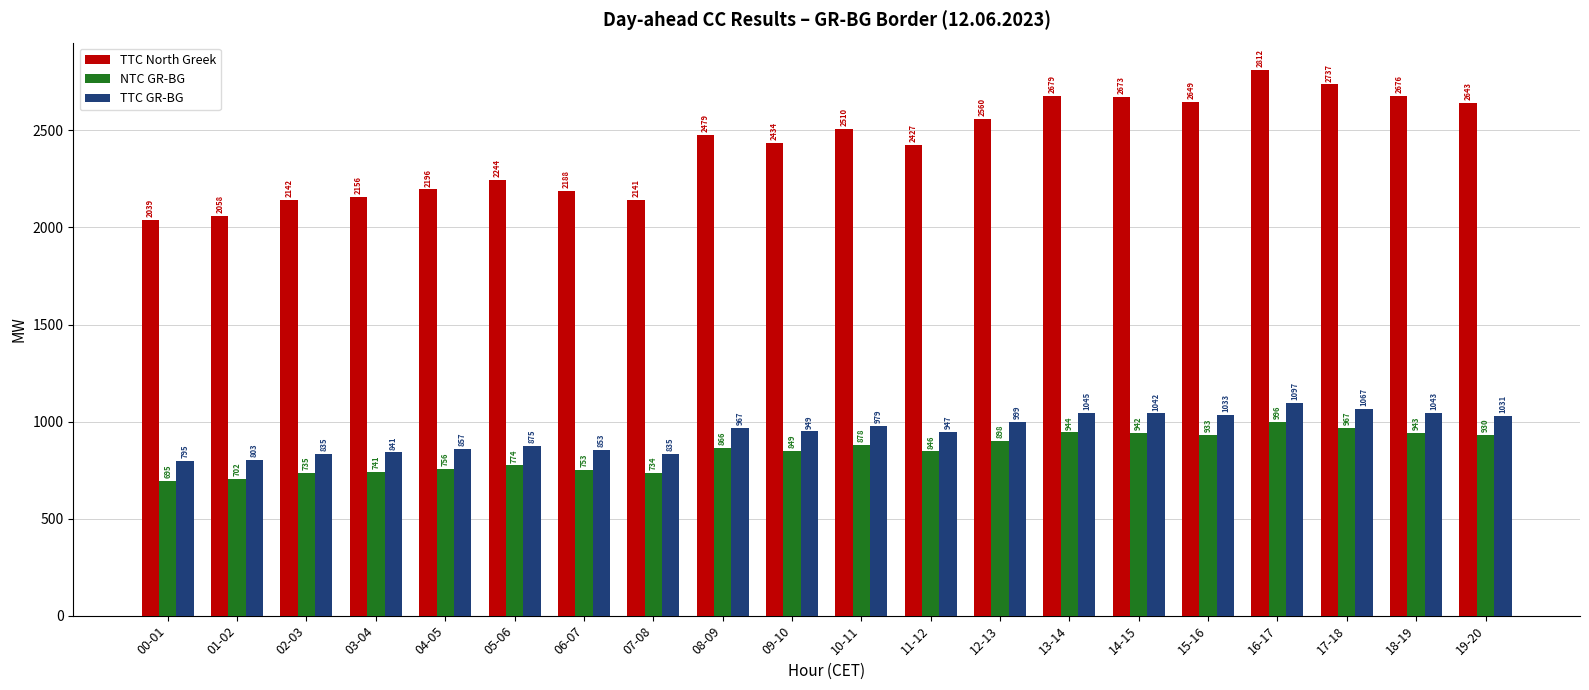

What position from the left is 15-16?

16